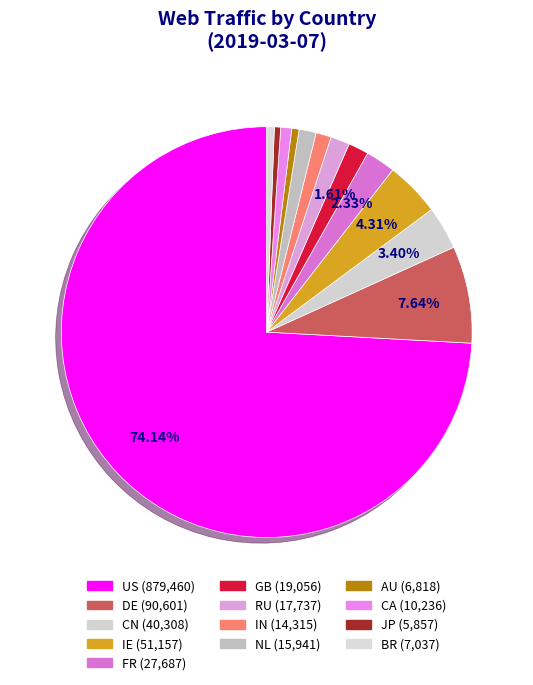

How many segments does this pie chart have?

13